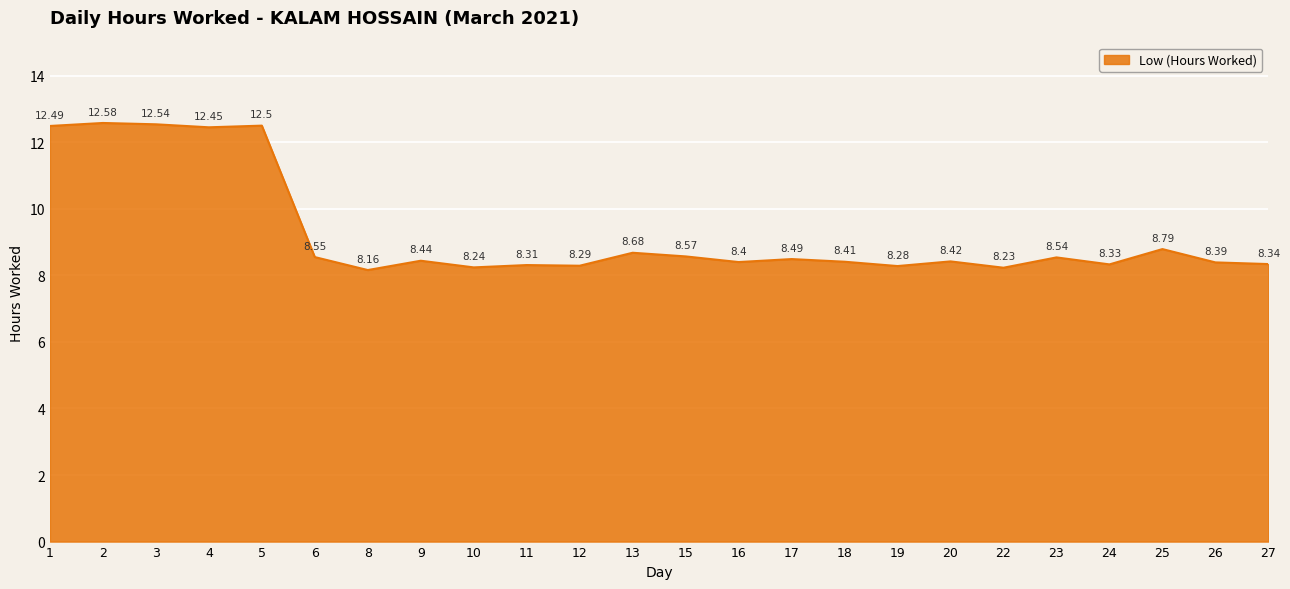

What is the change in value from 5 to 24?

-4.2